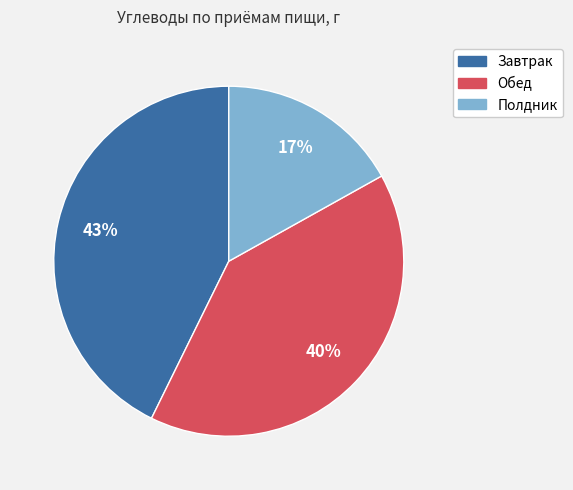

The Обед slice represents 40% of the pie. True or false?

True